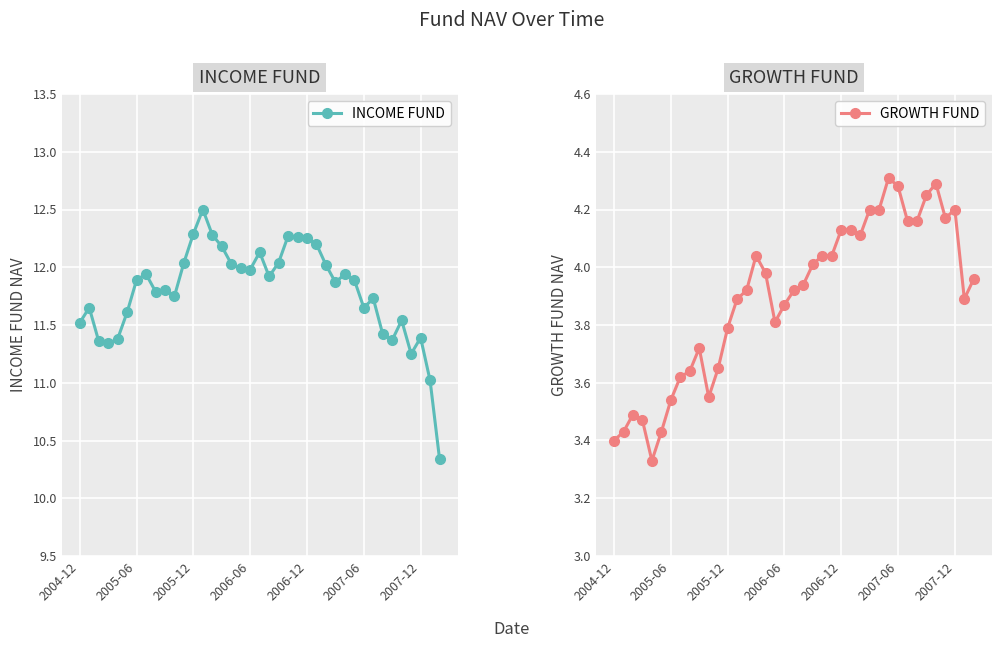

List the series in order of their overall mean, highest first.

INCOME FUND, GROWTH FUND